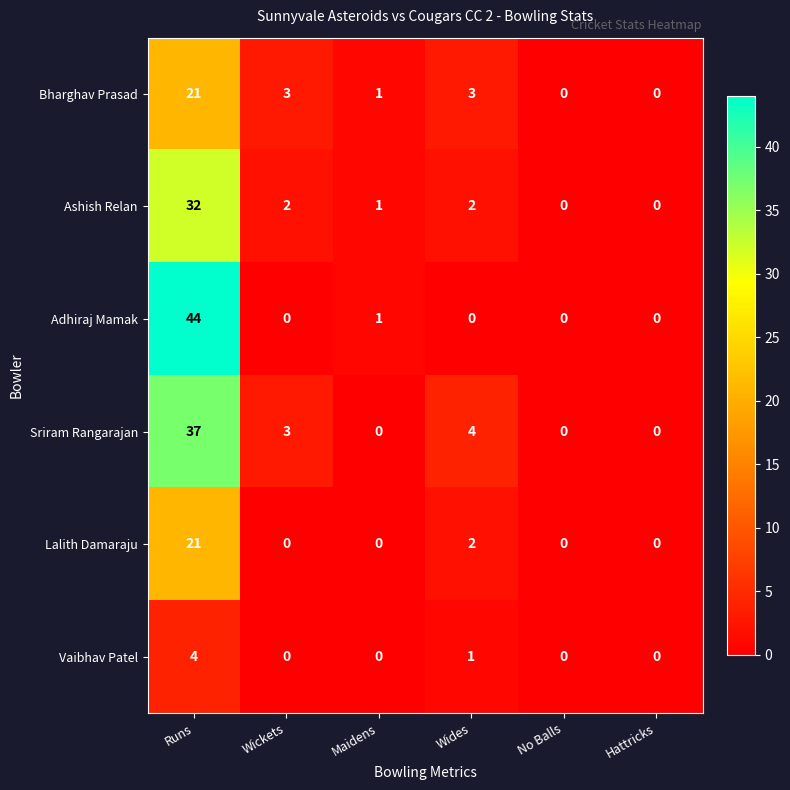

Which label corresponds to the largest value in the chart?

Runs